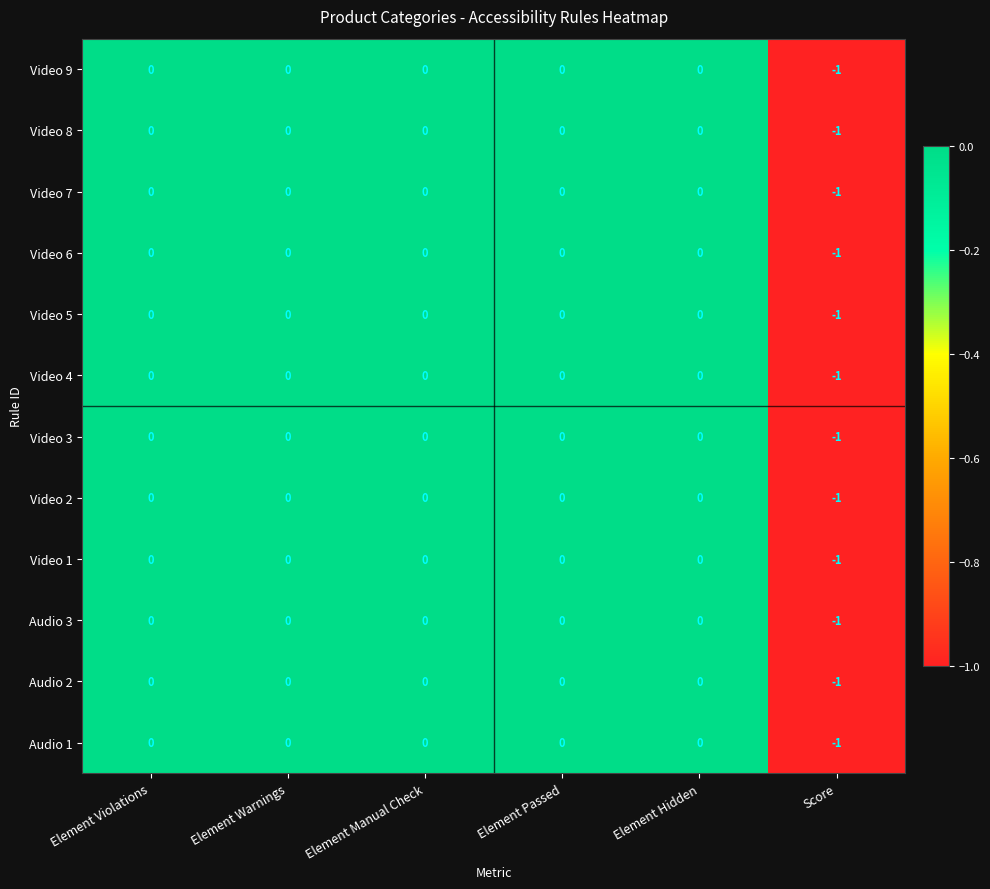

Is the value of Video 6 at Element Passed greater than the value of Audio 3 at Score?

Yes